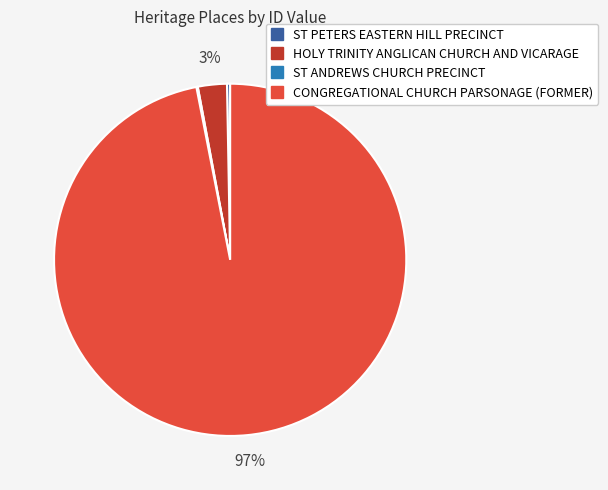

Is there a majority slice in this chart?

Yes